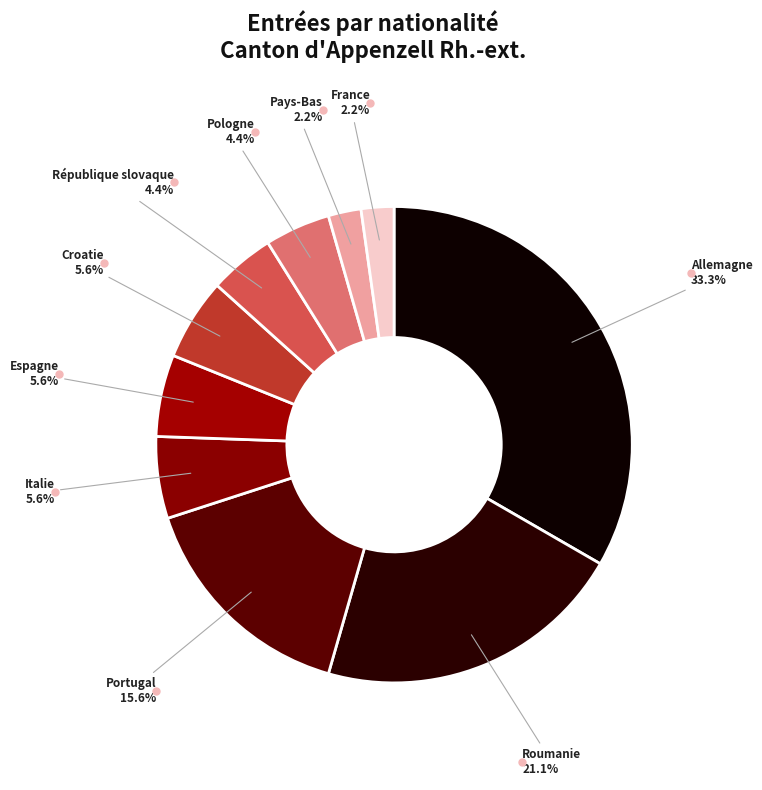

How many slices are in this pie chart?

10